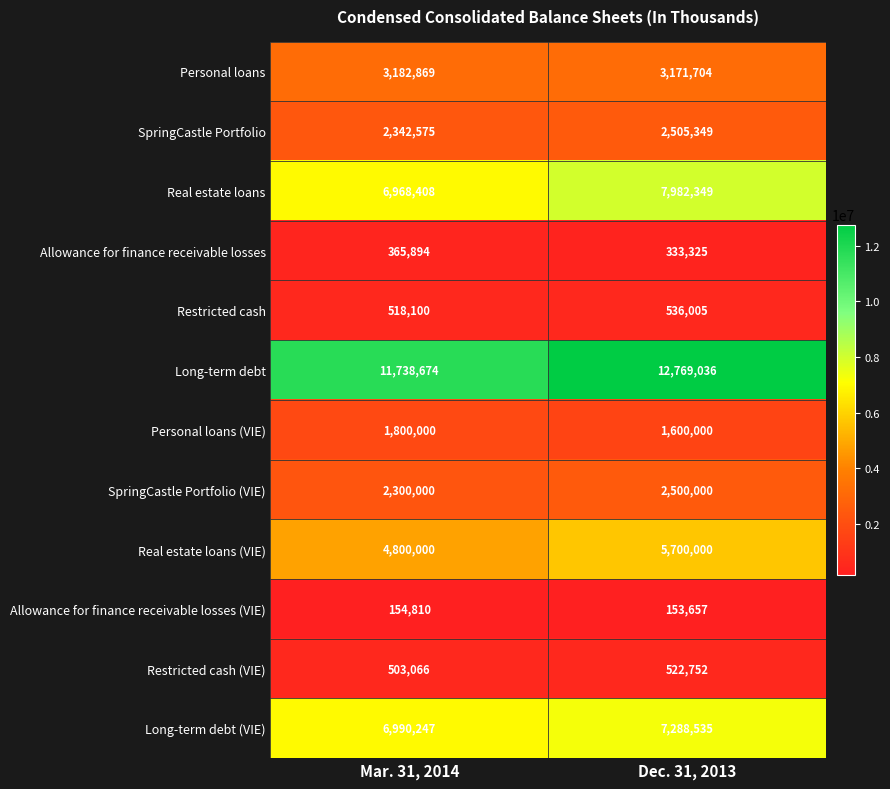

What is the sum of the Personal loans values at Mar. 31, 2014 and Dec. 31, 2013?

6354573